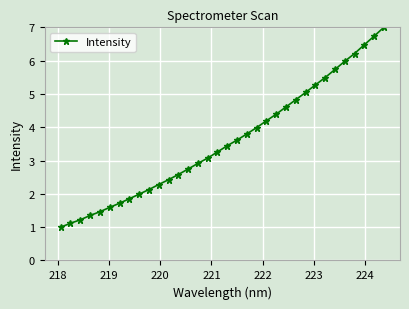

What is the smallest value displayed?

1.0